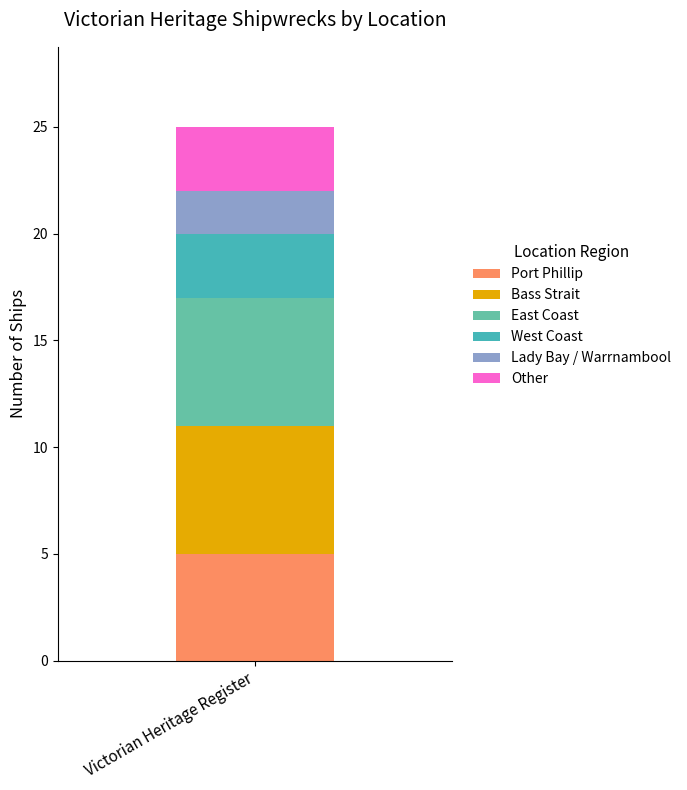

Does the chart contain any negative values?

No